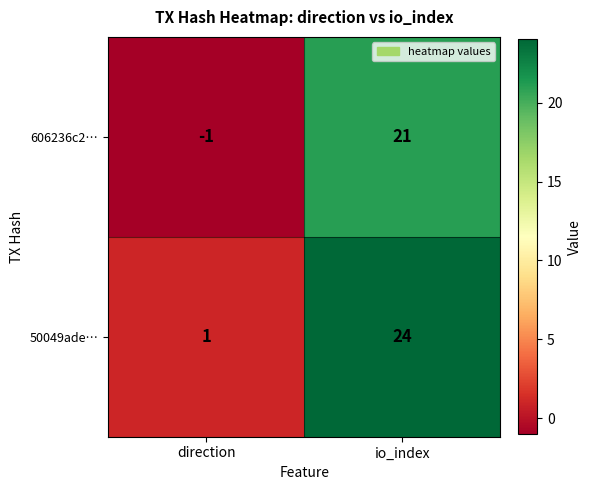

List the series in order of their overall mean, lowest first.

606236c2…, 50049ade…